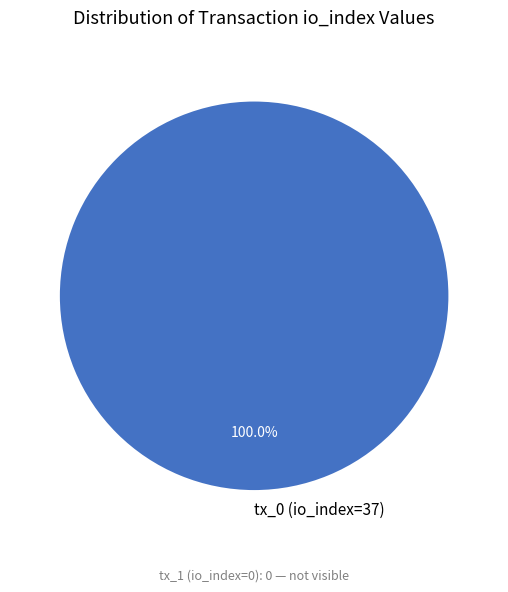

Is tx_0 (io_index=37) the majority of the pie?

Yes